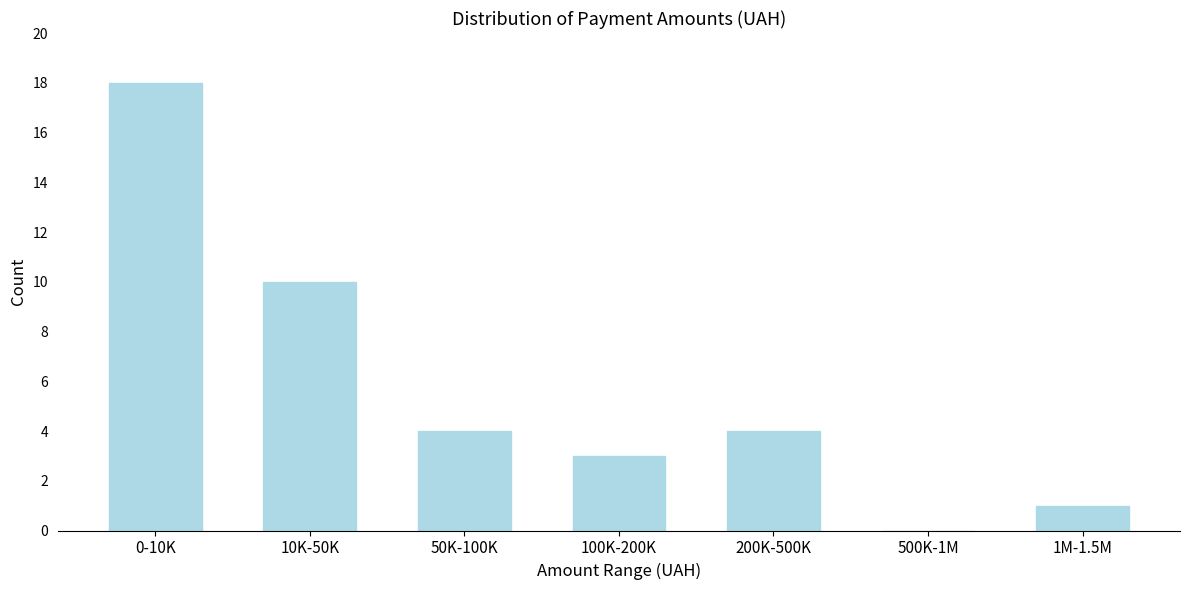

Reading left to right, what are all the values shown in this chart?

0-10K=18	10K-50K=10	50K-100K=4	100K-200K=3	200K-500K=4	500K-1M=0	1M-1.5M=1